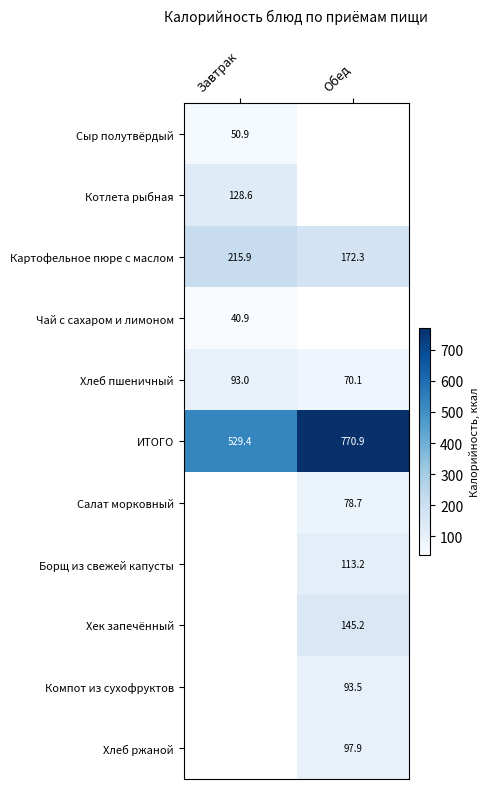

The value of Хлеб пшеничный at Обед is 21.0. True or false?

False